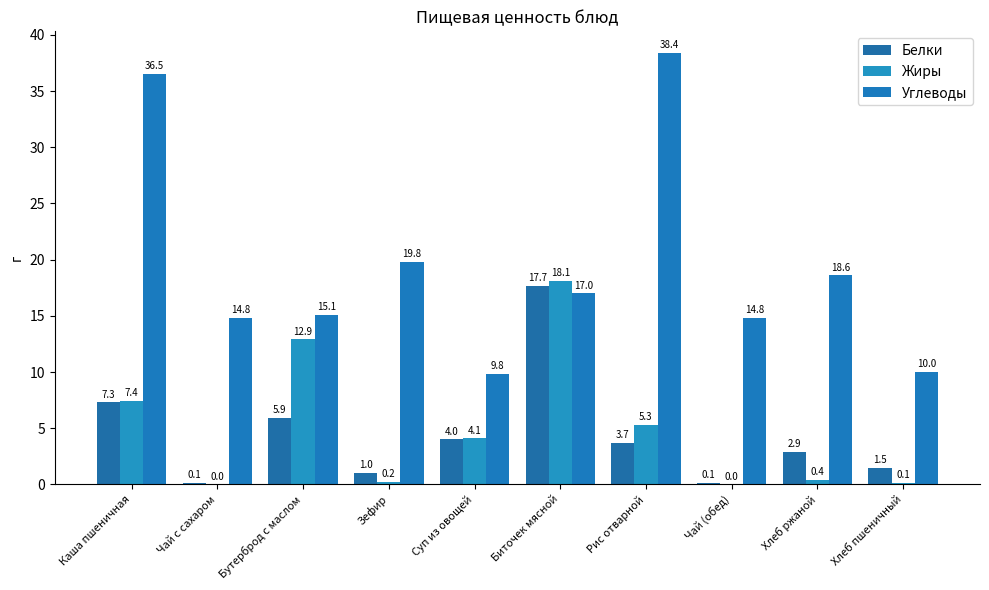

How many groups of bars are there?

10